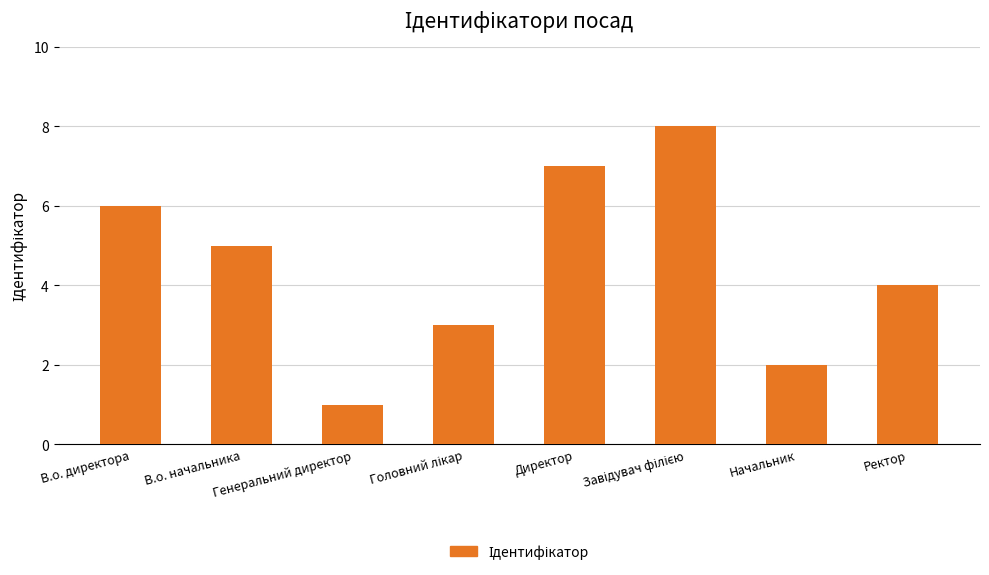

What is the maximum value shown in the chart?

8